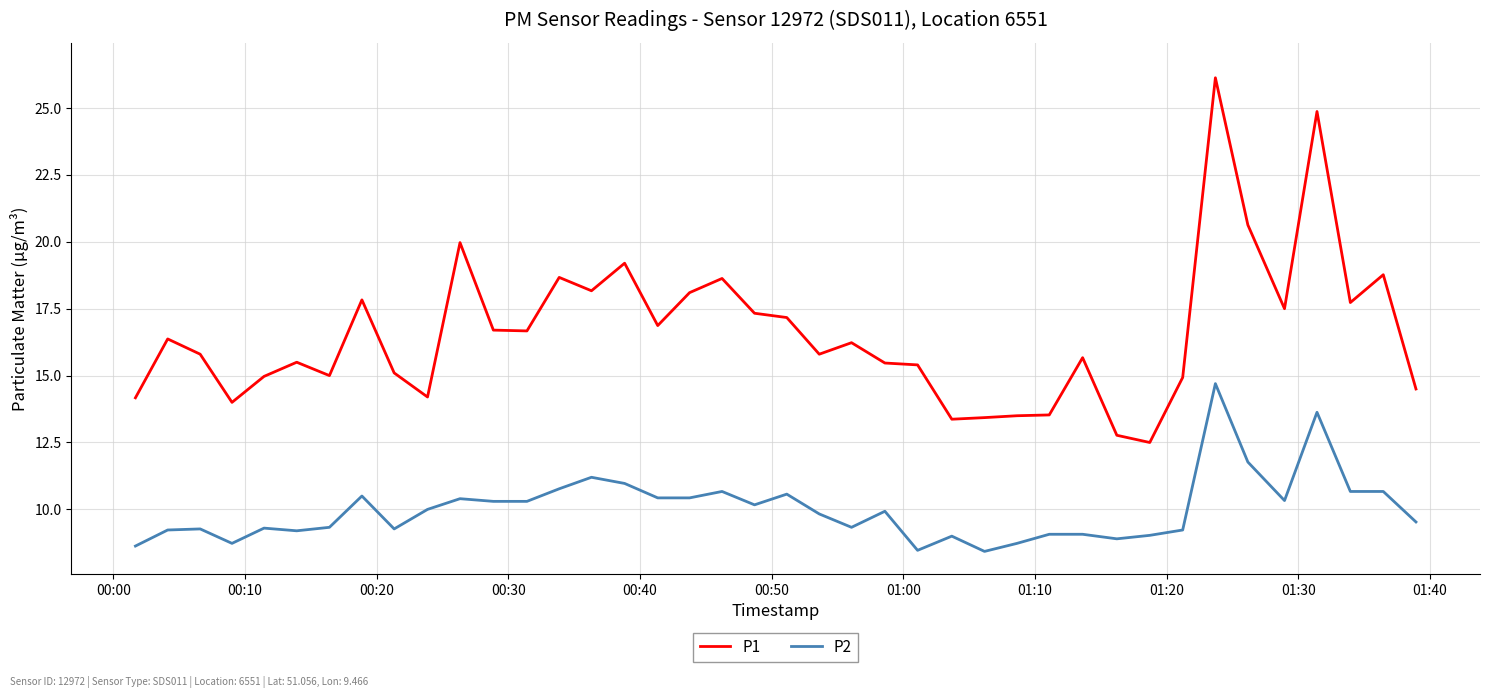

What is the minimum value for P2?

8.4